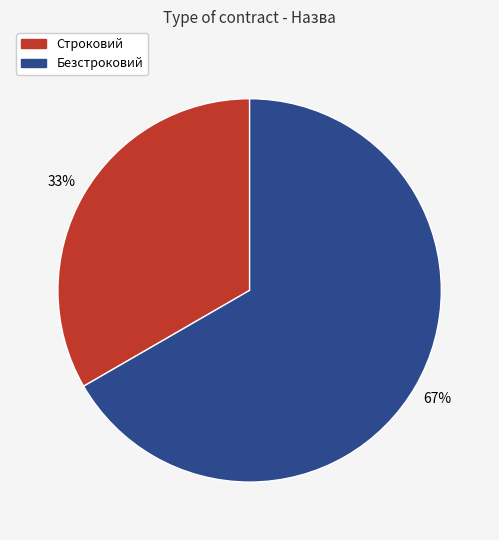

Count the number of slices in the pie.

2